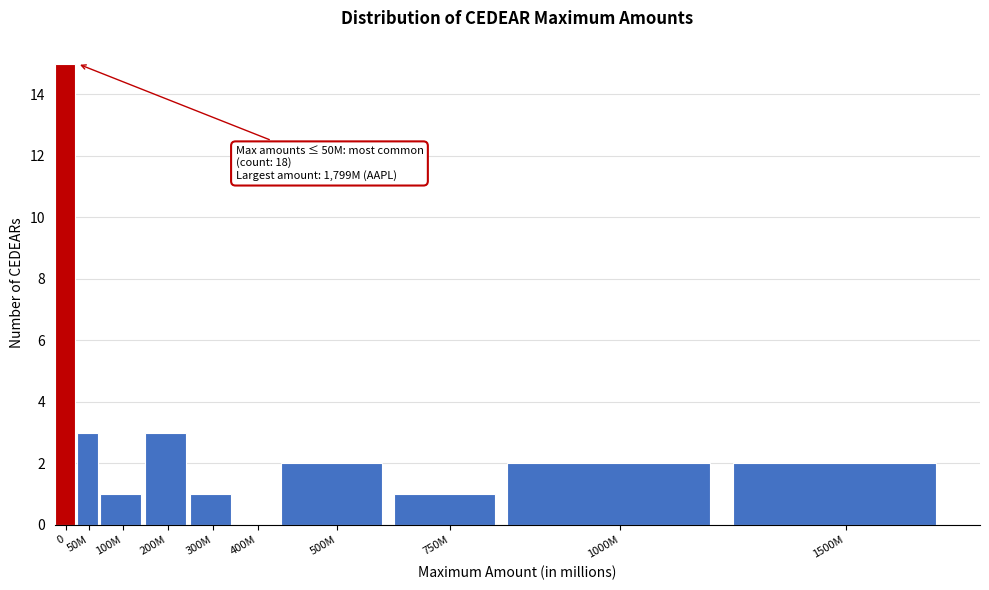

Reading left to right, transcribe all the data shown in this chart.

0=15	50M=3	100M=1	200M=3	300M=1	400M=0	500M=2	750M=1	1000M=2	1500M=2